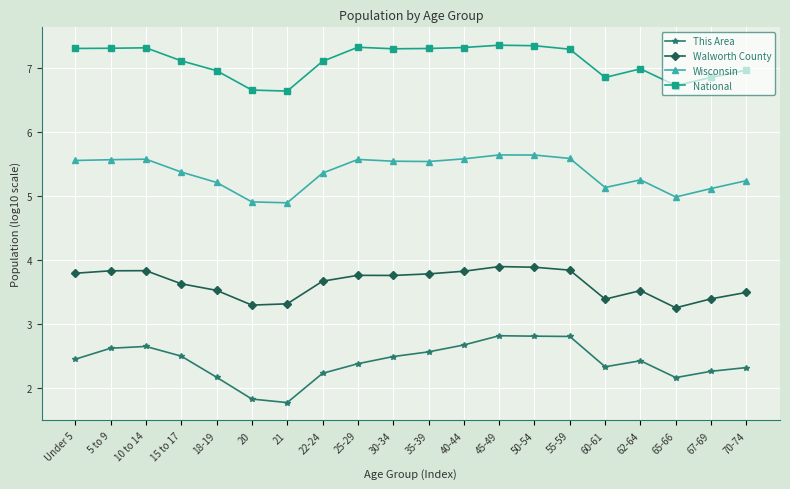

At which category does This Area reach its first local valley?

21